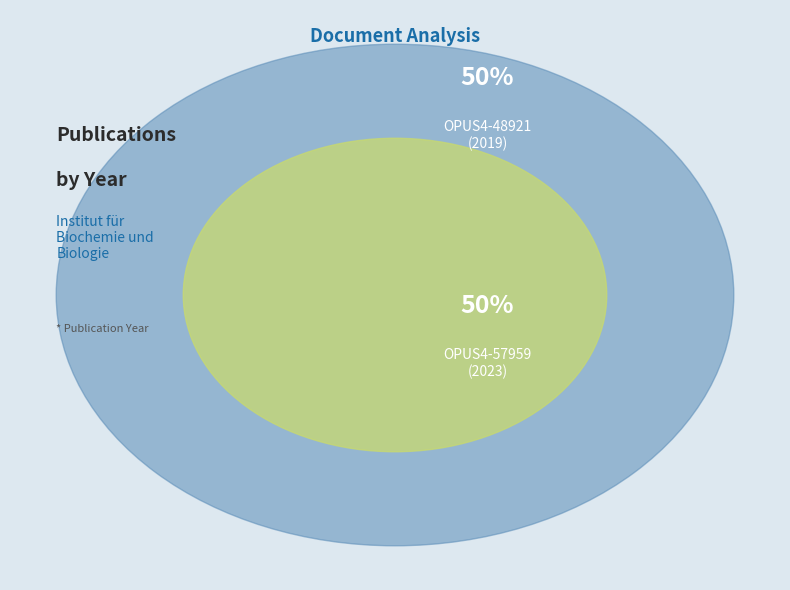

Which category has the smallest portion of the pie?

OPUS4-48921